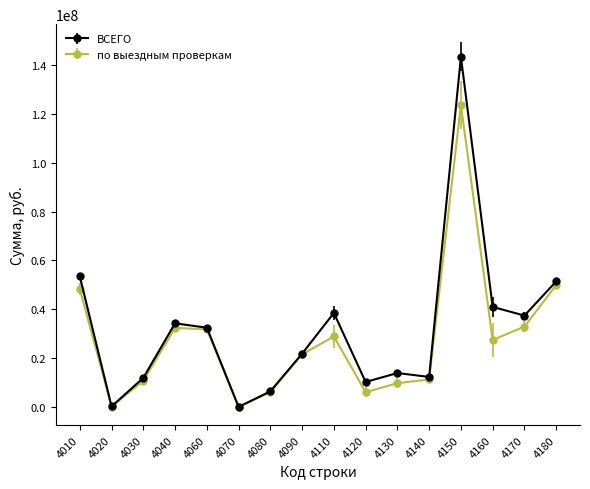

What is the difference between the maximum and minimum values in the ВСЕГО series?

143365232